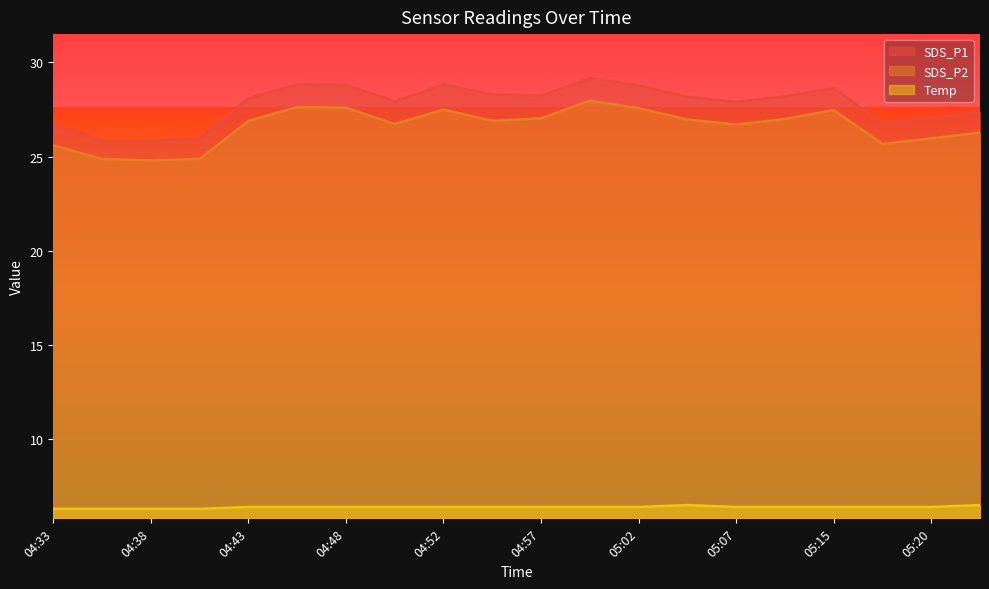

What value does the SDS_P1 series have at 05:05?

28.2